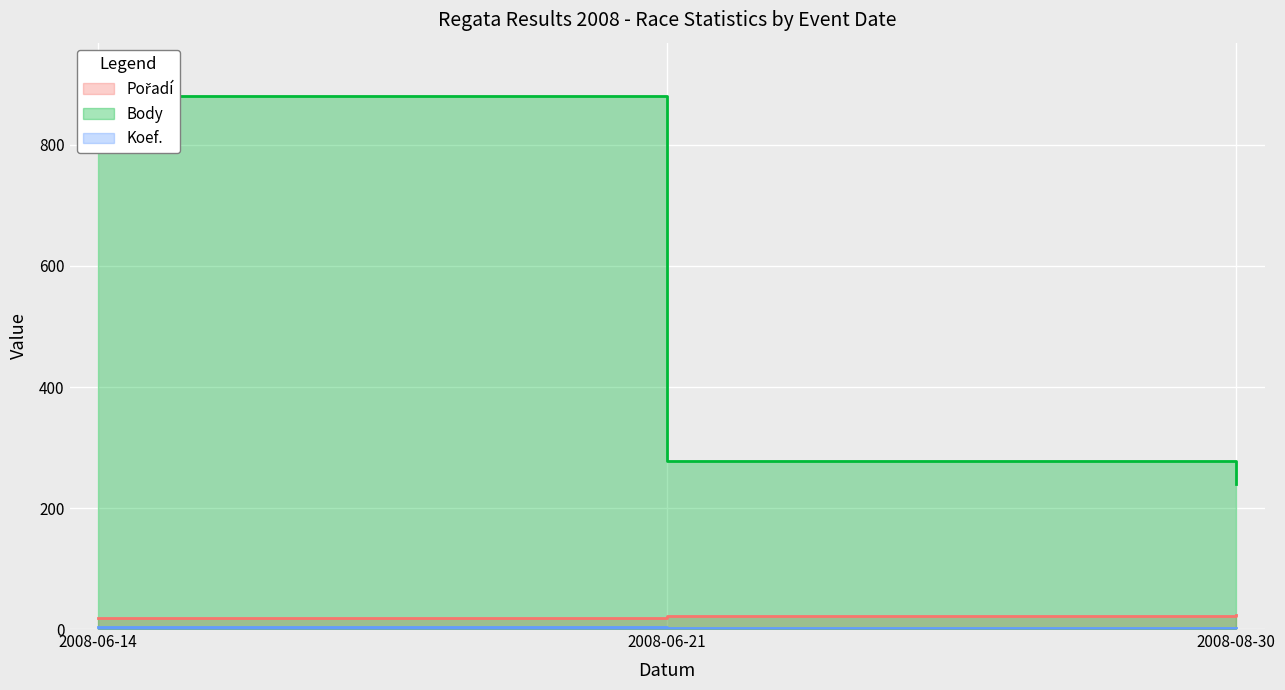

Which series has the largest total across all categories?

Body